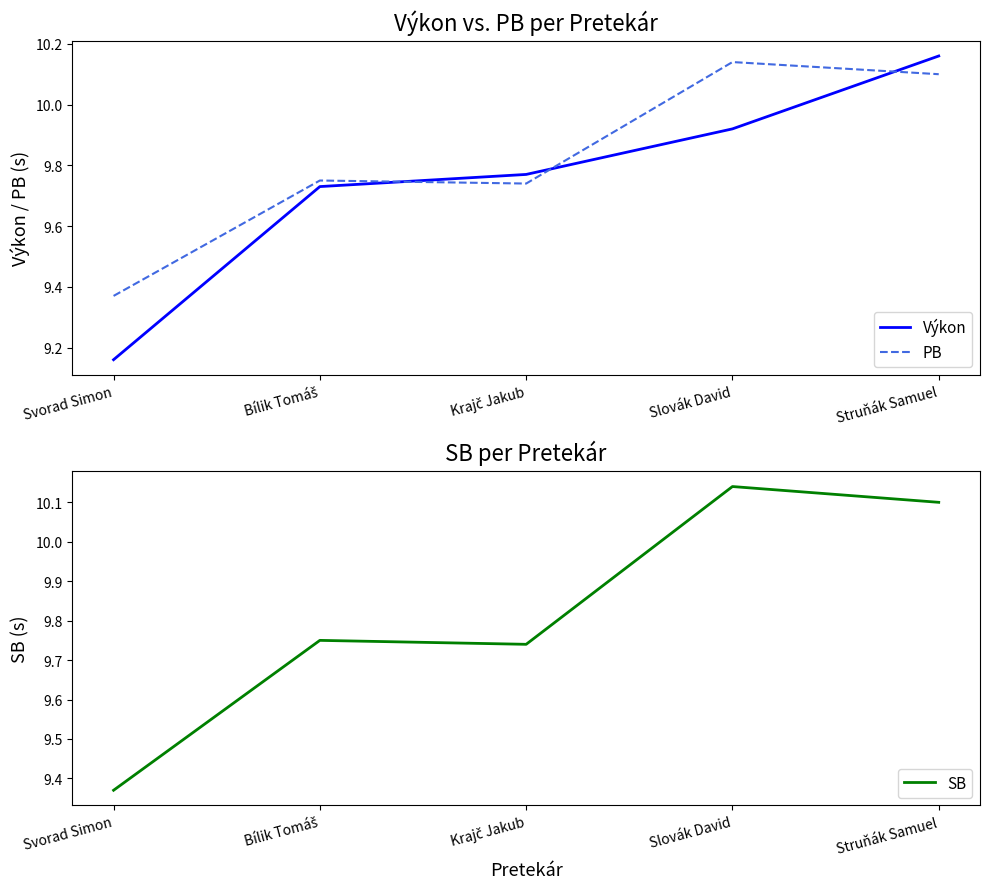

Which series has the widest spread of values?

Výkon